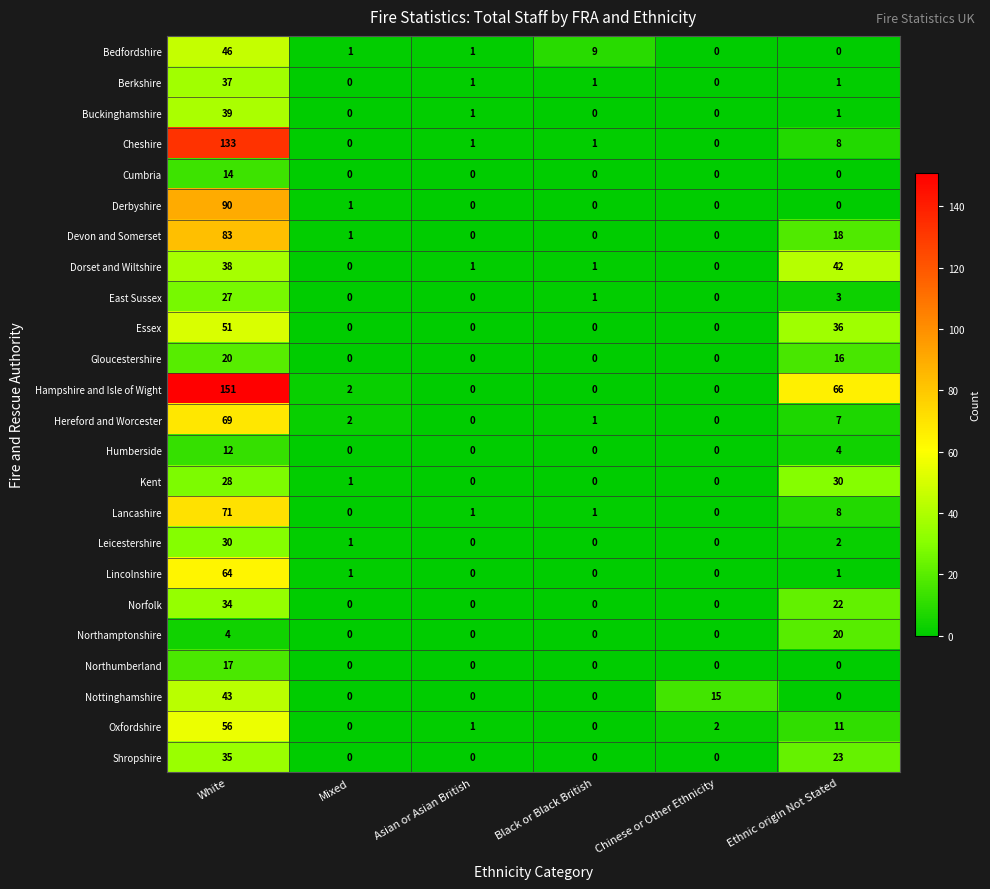

How many series are shown in this chart?

24